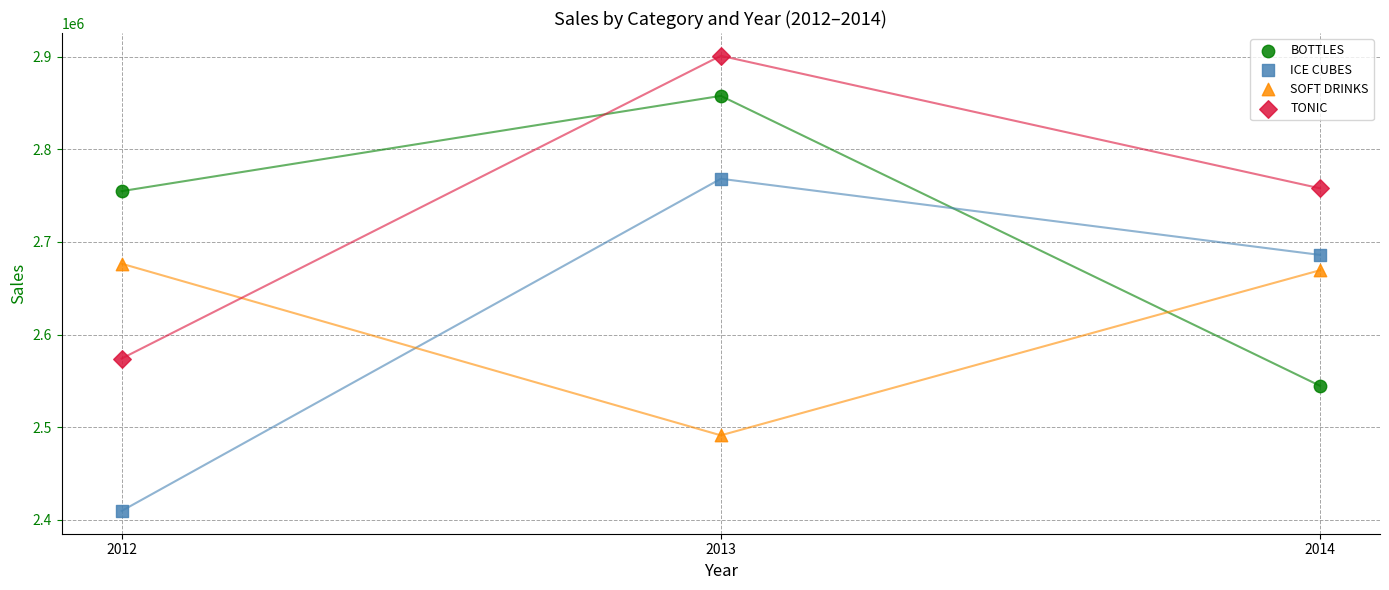

Which series contains the lowest Y value?

ICE CUBES